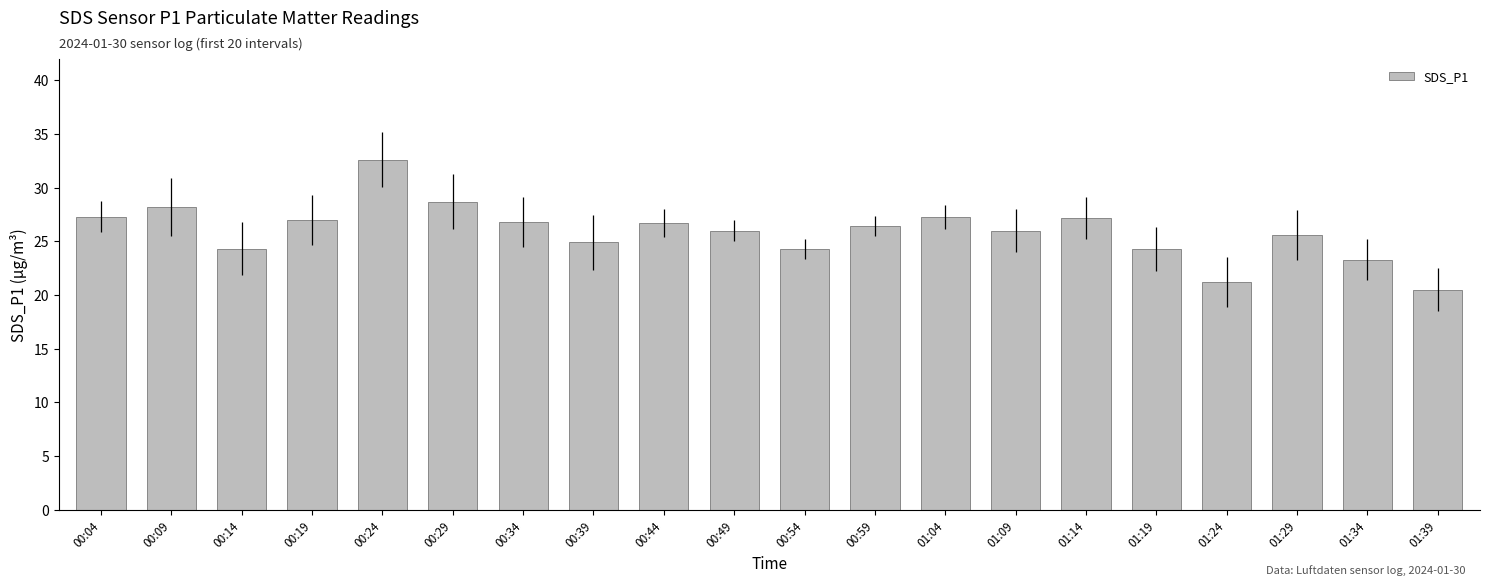

What is the ratio of the value at 01:19 to the value at 00:19?

0.9